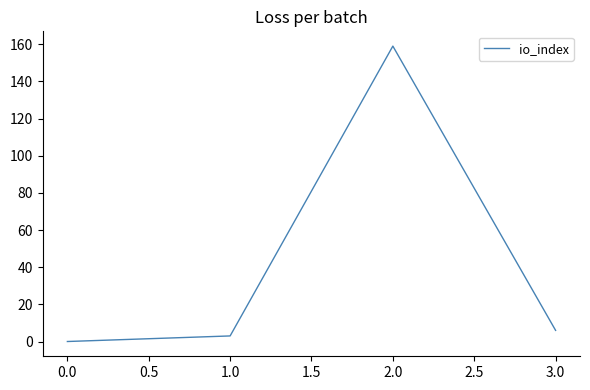

How many lines are shown in the chart?

1